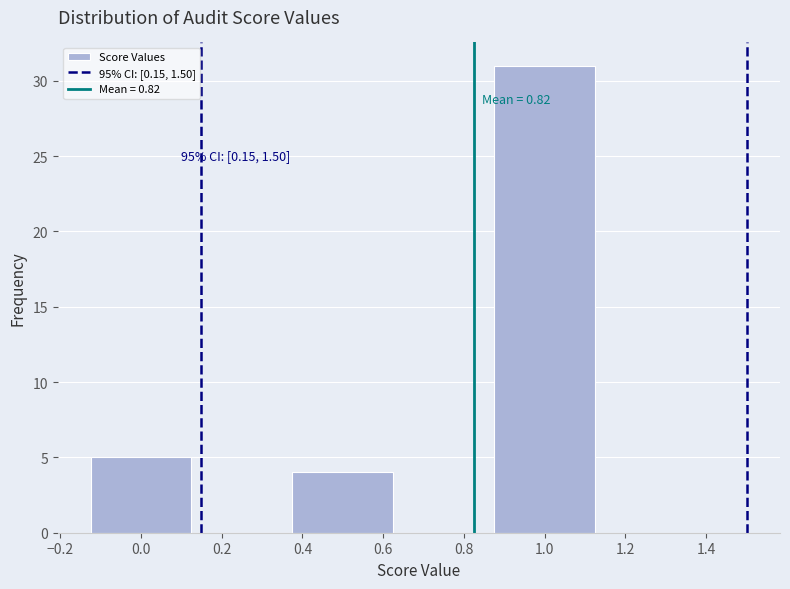

Which range on the x-axis has the tallest bar?

0.875 to 1.125